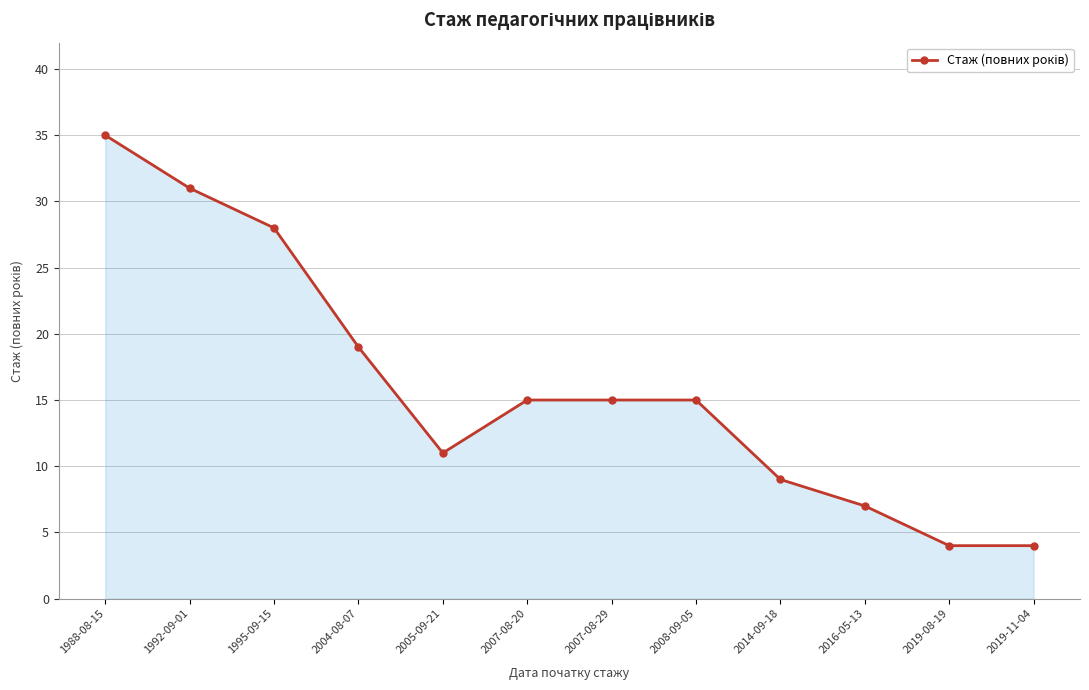

What is the label of the 1st point from the left?

1988-08-15